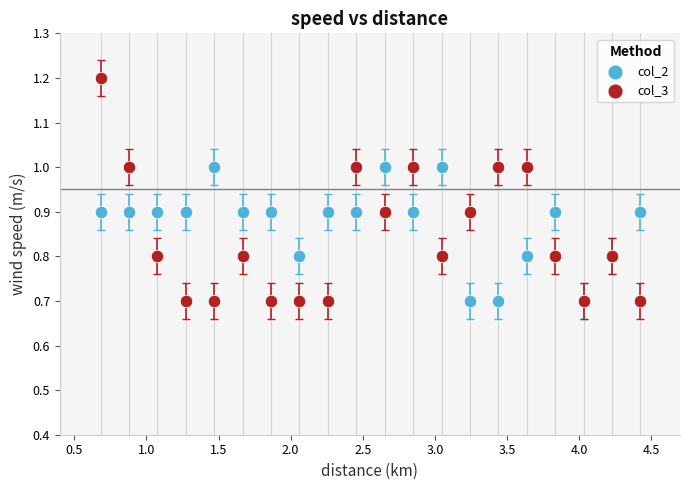

Which series has the largest Y range (max minus min)?

col_3